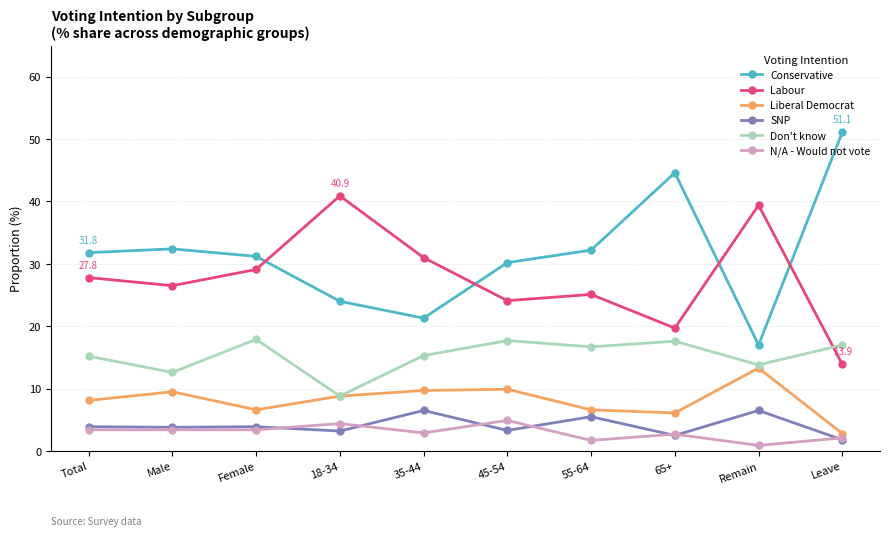

Is the value of Don't know at 45-54 greater than the value of Liberal Democrat at Female?

Yes